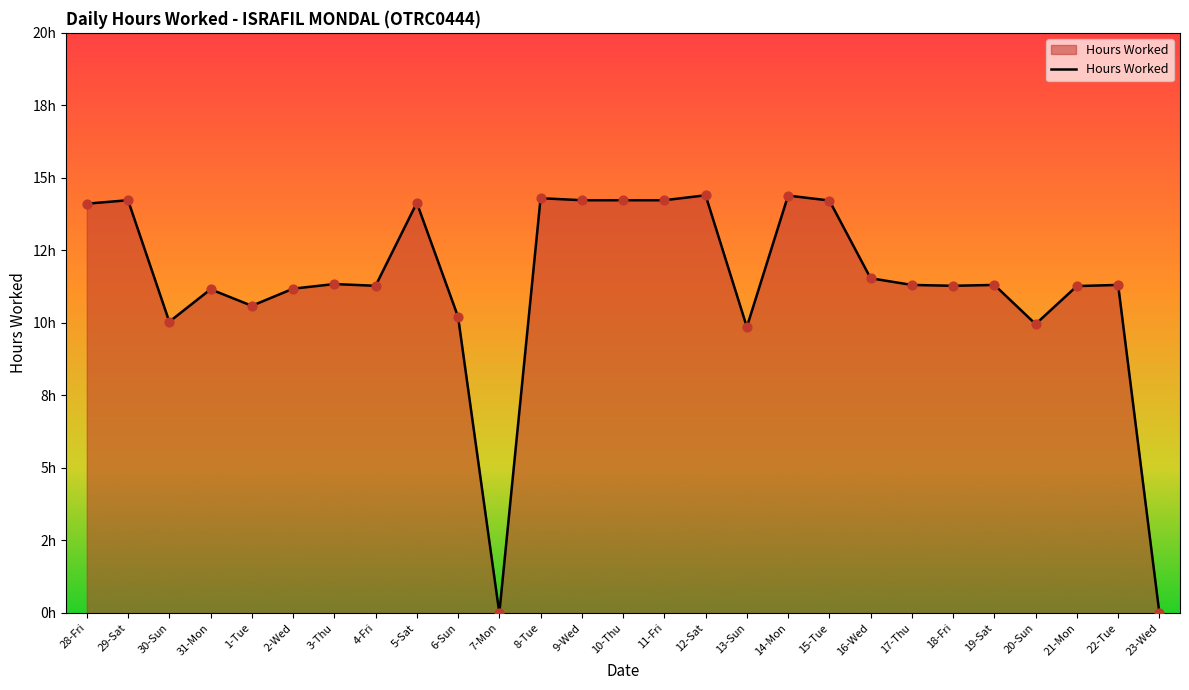

Which has a higher value, 2-Wed or 15-Tue?

15-Tue